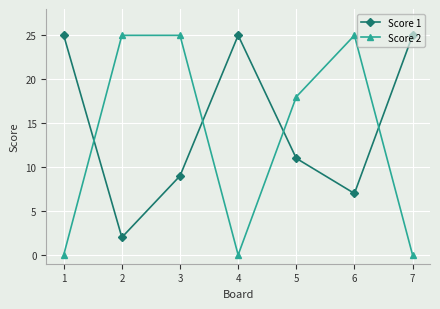

What is the sum of the Score 1 values at 3 and 4?

34